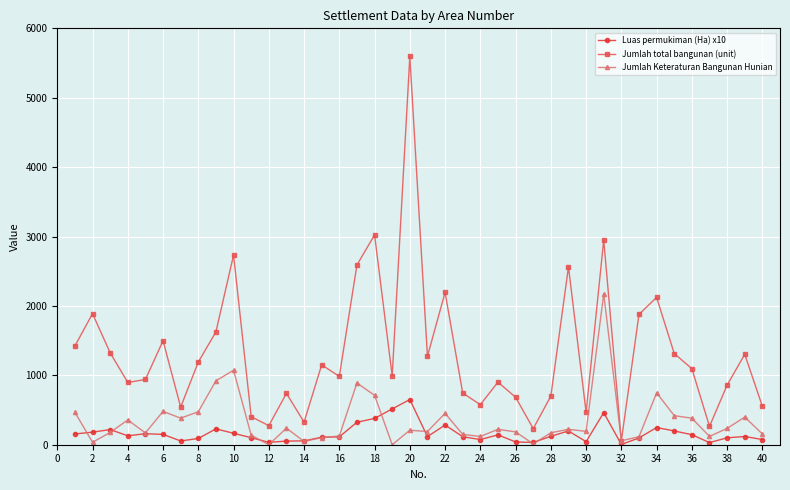

What is the highest value of the Jumlah total bangunan (unit) series?

5595.0